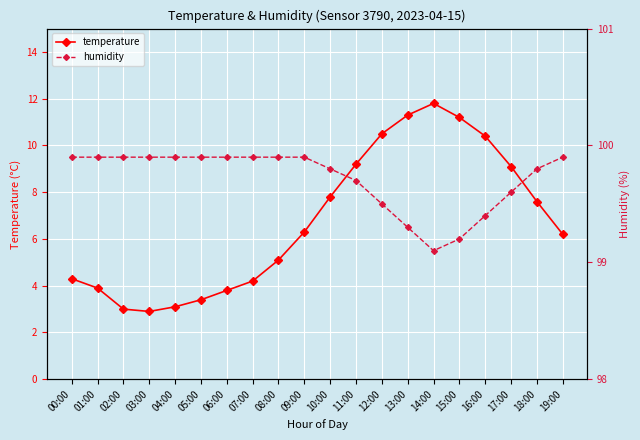

Reading left to right, what are all the values shown in this chart?

temperature: 4.3	3.9	3.0	2.9	3.1	3.4	3.8	4.2	5.1	6.3	7.8	9.2	10.5	11.3	11.8	11.2	10.4	9.1	7.6	6.2
humidity: 99.9	99.9	99.9	99.9	99.9	99.9	99.9	99.9	99.9	99.9	99.8	99.7	99.5	99.3	99.1	99.2	99.4	99.6	99.8	99.9